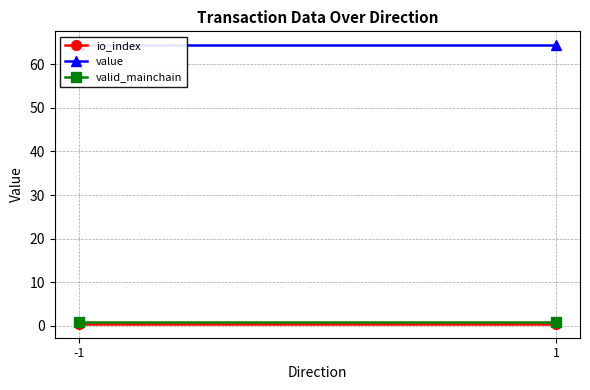

At how many categories does at least one series exceed 27?

2